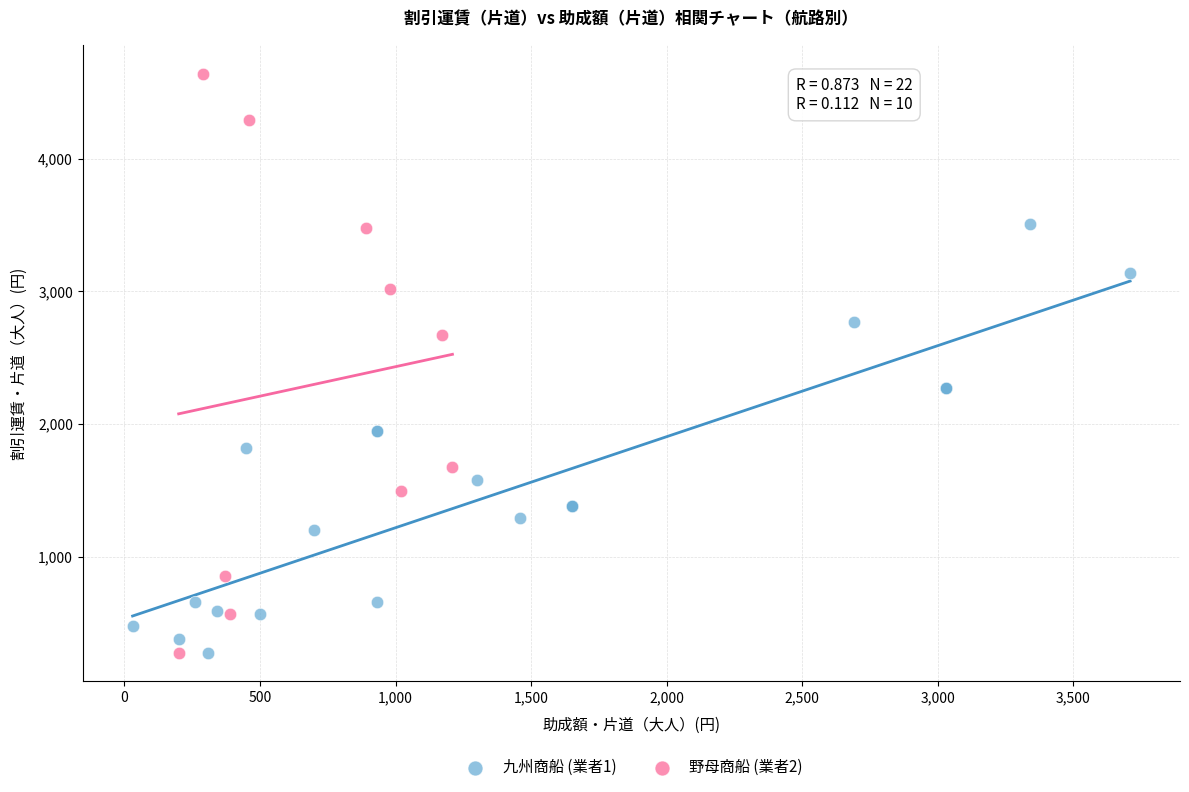

Which series has the largest Y range (max minus min)?

野母商船 (業者2)